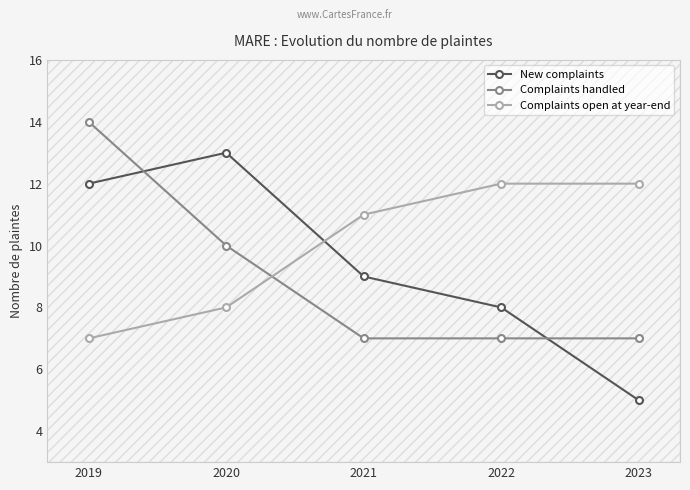

At which label is Complaints handled closest to 10?

2020